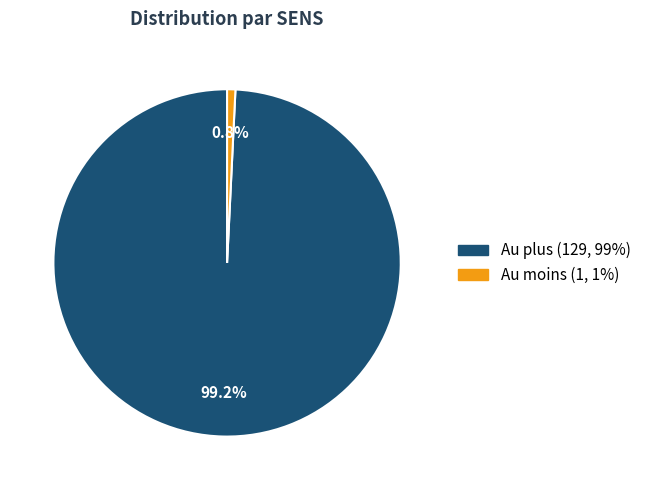

To the nearest percent, what portion does Au moins represent?

1%